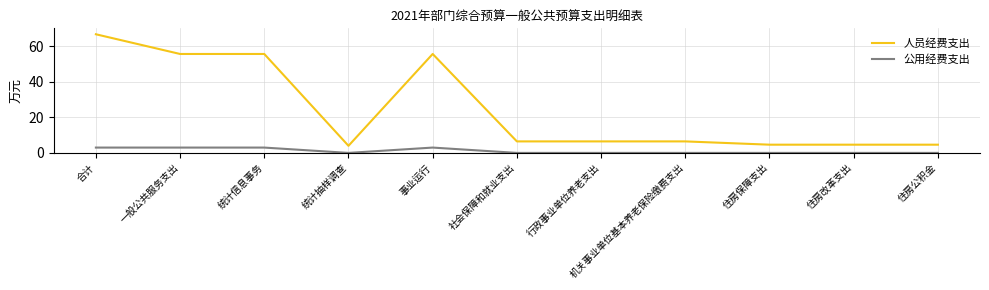

What are all the series names shown in the legend?

人员经费支出, 公用经费支出